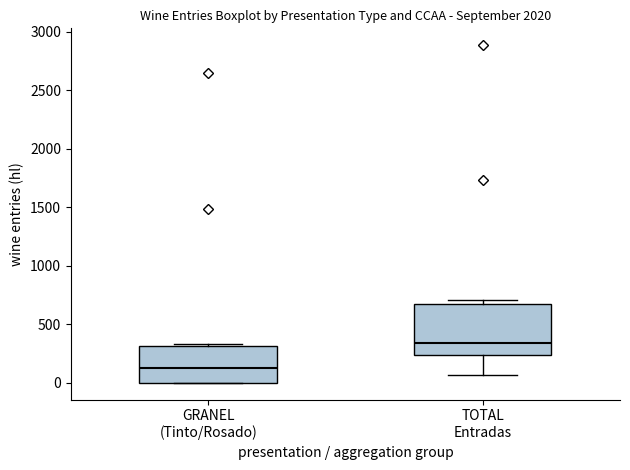

Reading left to right, transcribe this box plot: for each box, give where its median line is, the range the box spans, and where its two whiskers end, as read against the y-axis. The values are not printed on the chart, so give them approximately, as read against the axis.

GRANEL (Tinto/Rosado): median 100, box 0 to 300, whiskers 0 to 350
TOTAL Entradas: median 350, box 250 to 700, whiskers 50 to 700 (just above the box's upper edge)